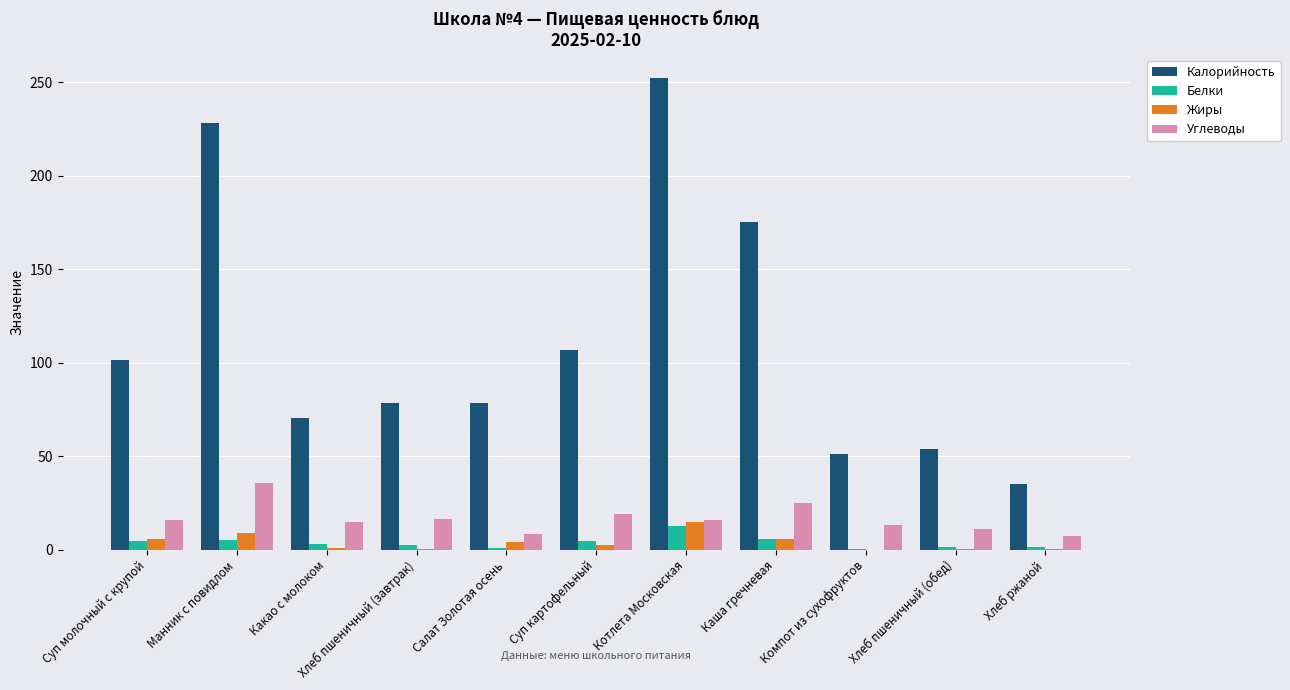

Count the number of categories in the chart.

11